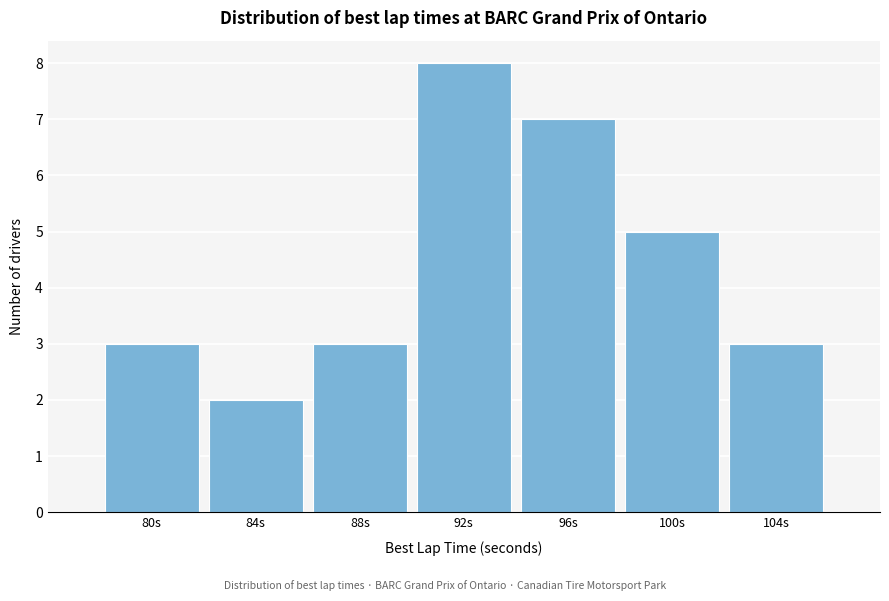

Reading left to right, what are all the values shown in this chart?

80s=3	84s=2	88s=3	92s=8	96s=7	100s=5	104s=3